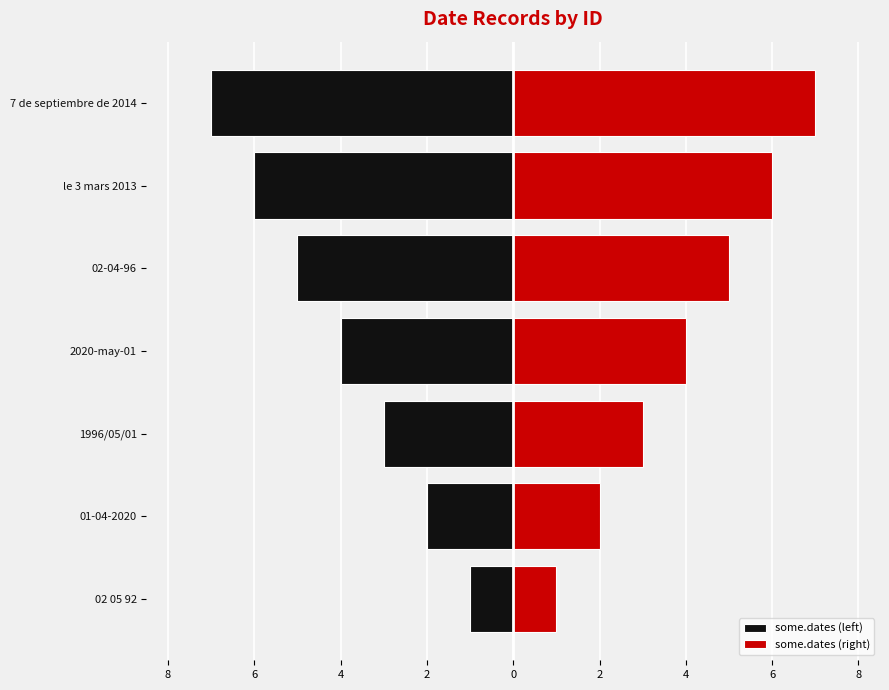

How many bars are there in total?

14